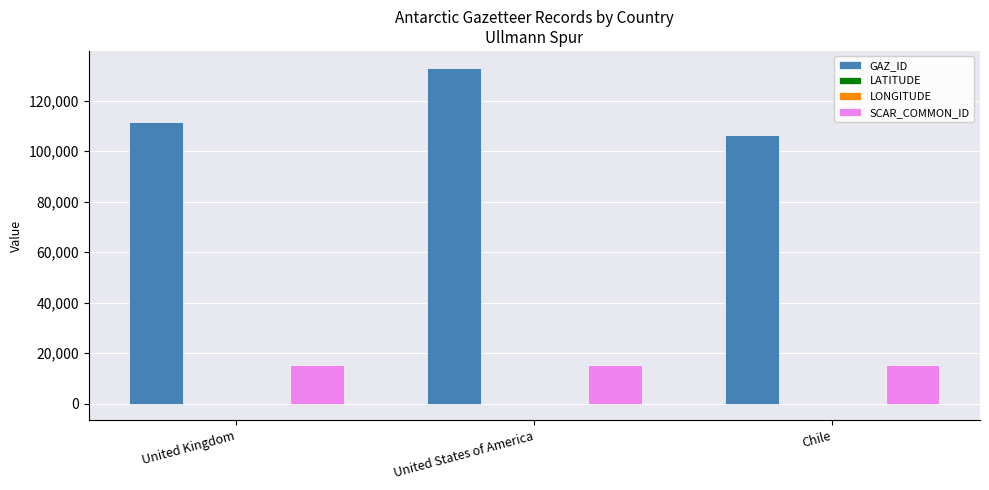

Which category has the highest value across all series?

United States of America